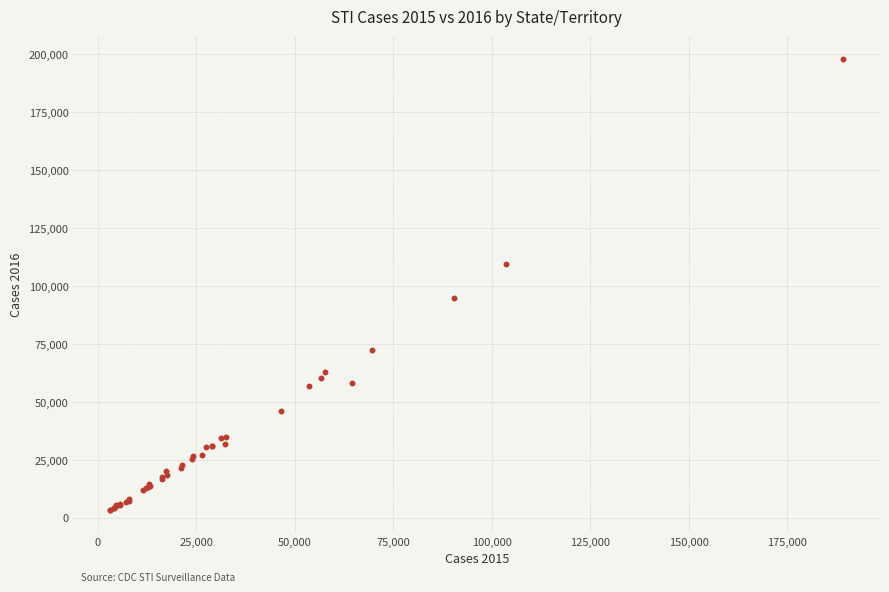

What Y value in the scatter plot is closest to 100805?

94742